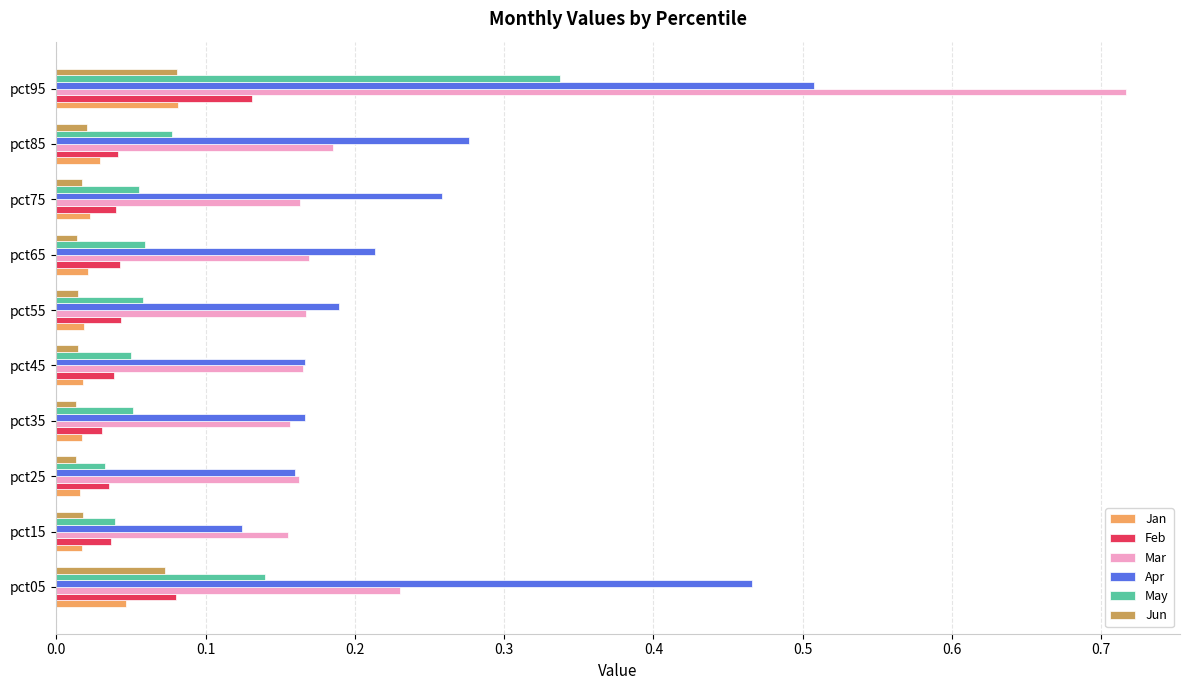

The value of Mar at pct35 is 0.3. True or false?

False